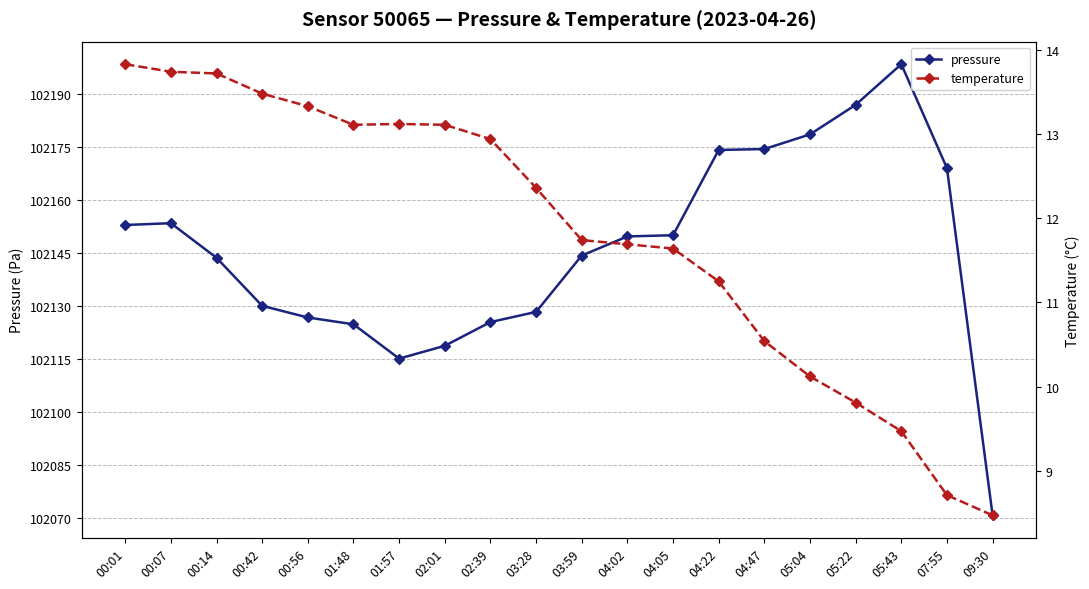

List the series in order of their overall mean, highest first.

pressure, temperature